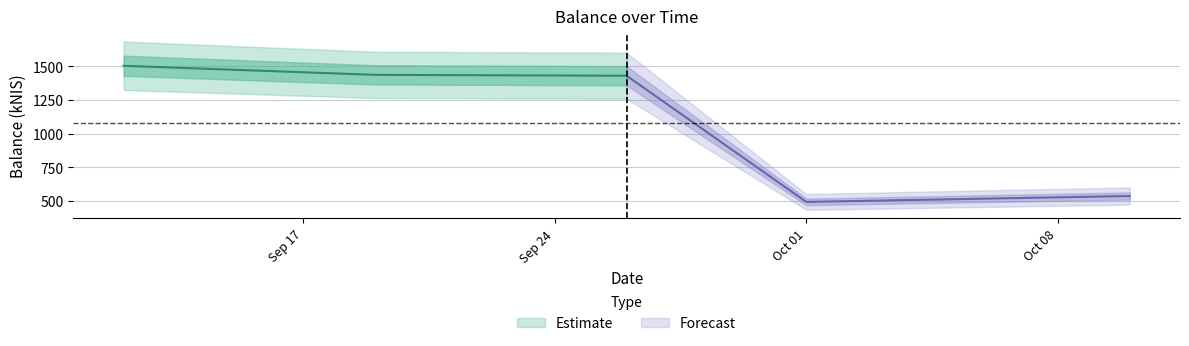

At which label is the value closest to 997?

2024-09-26